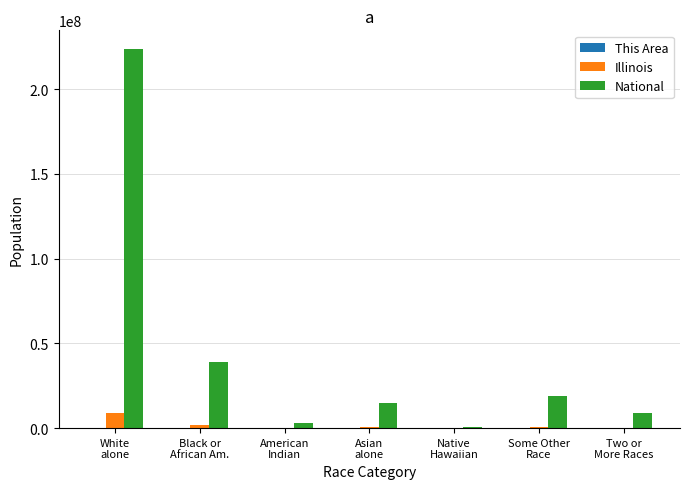

Which series has the largest total across all categories?

National